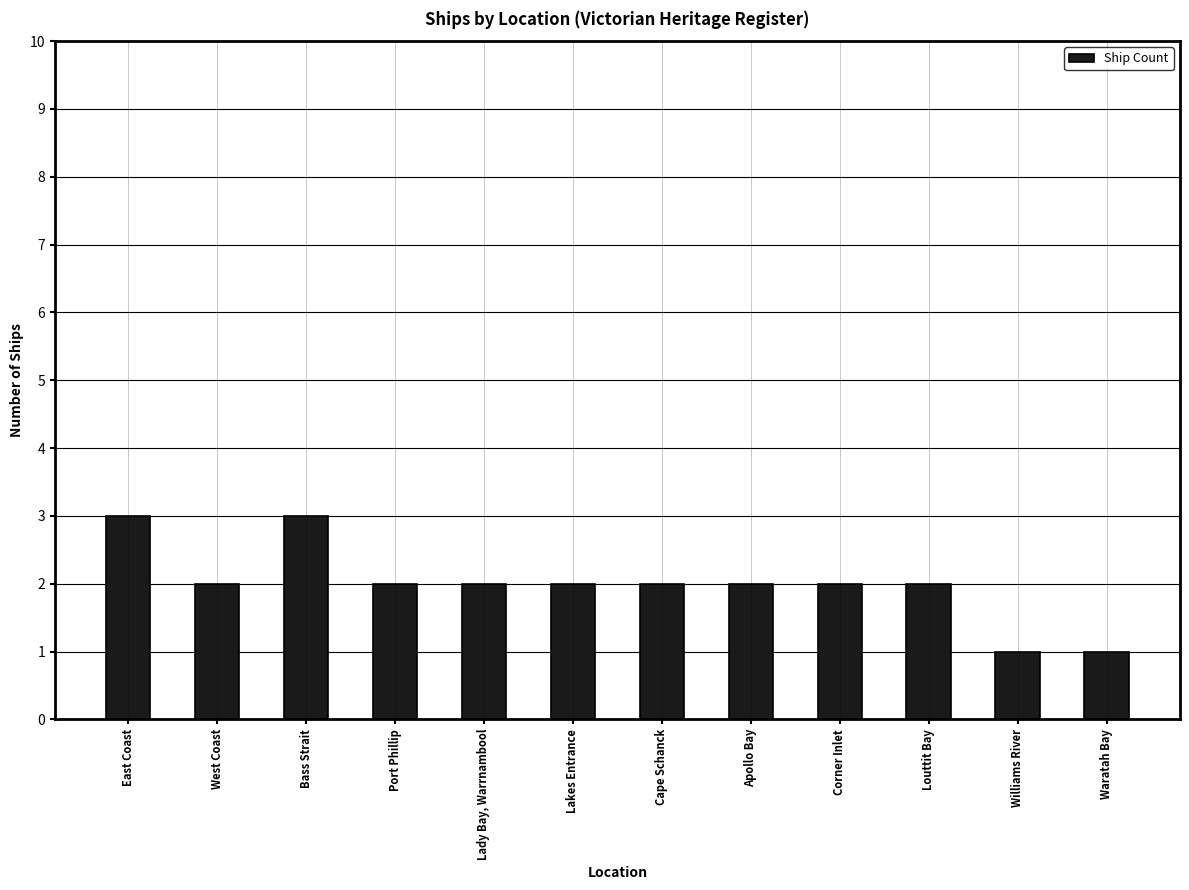

What position from the right is Louttit Bay?

3